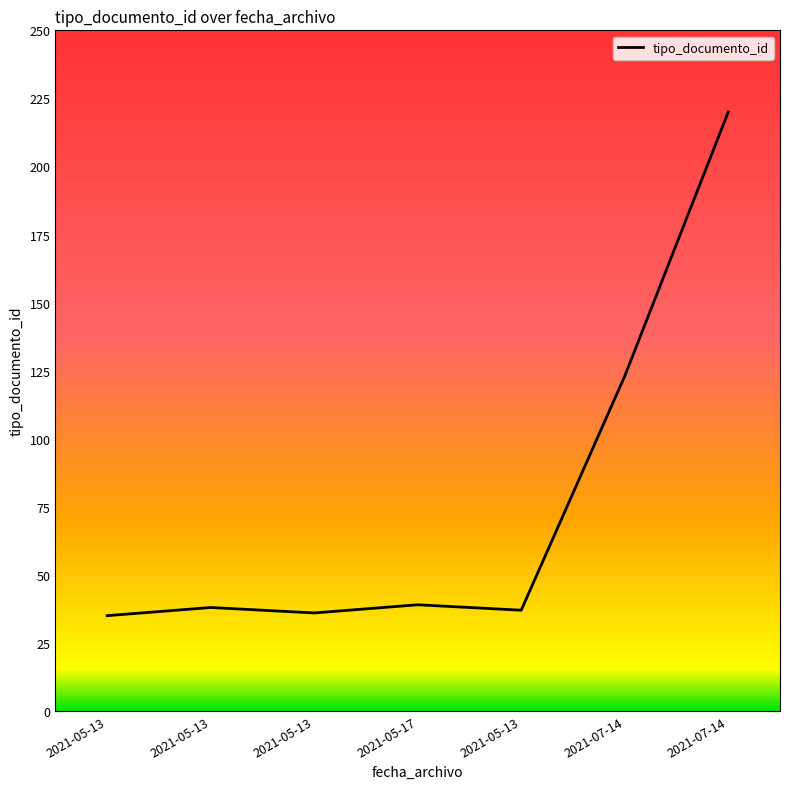

How many lines are shown in the chart?

1